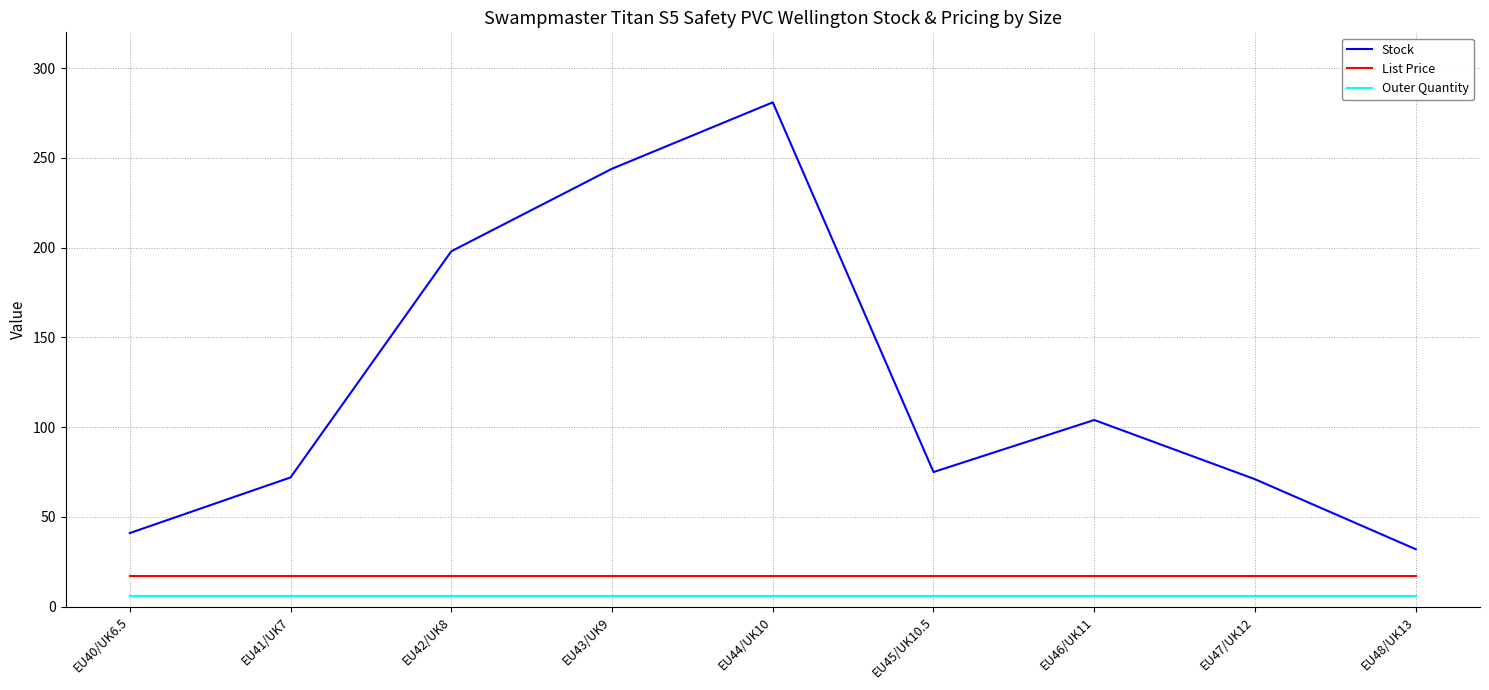

Which series has the widest spread of values?

Stock